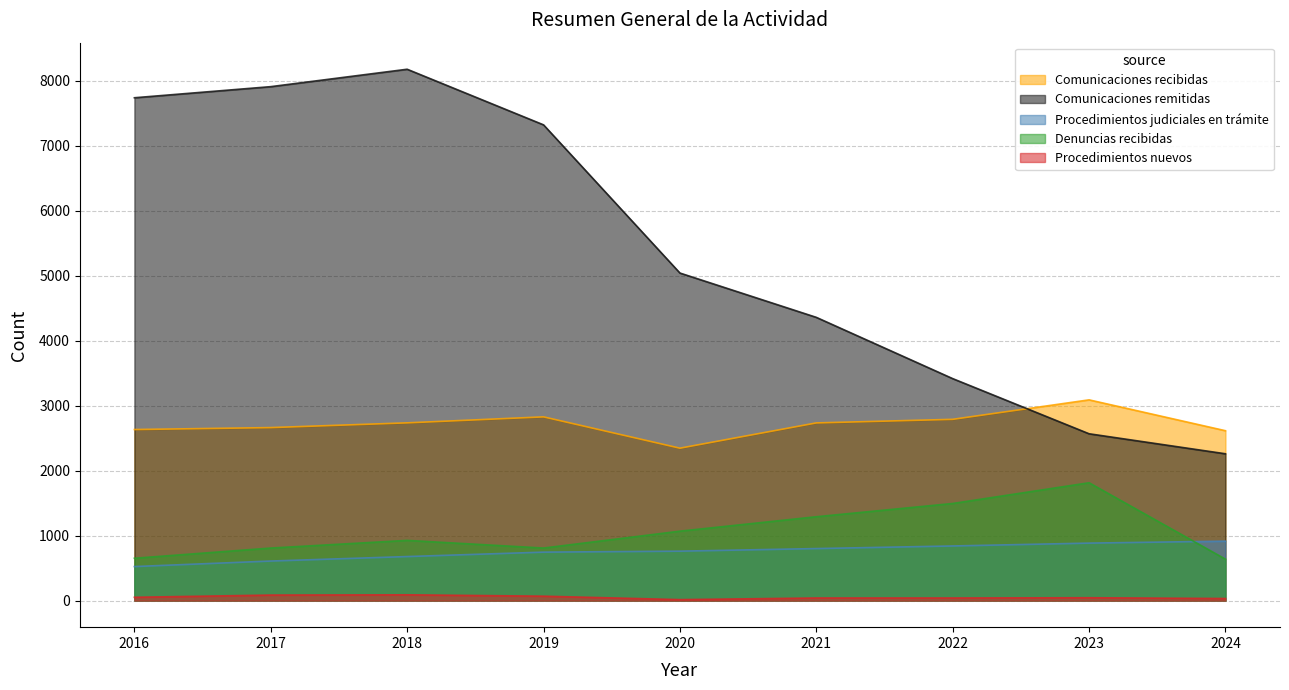

True or false: Procedimientos nuevos and Comunicaciones remitidas cross at least once.

False